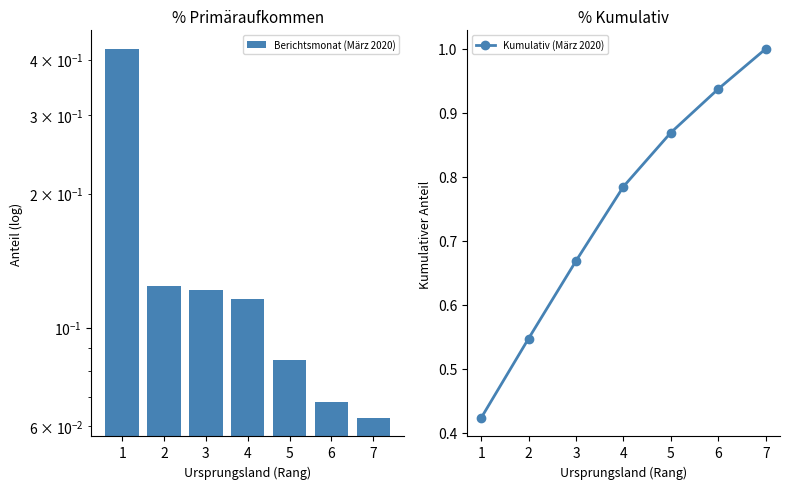

Is it true that Kumulativ (März 2020) equals 0.7 at 3?

True